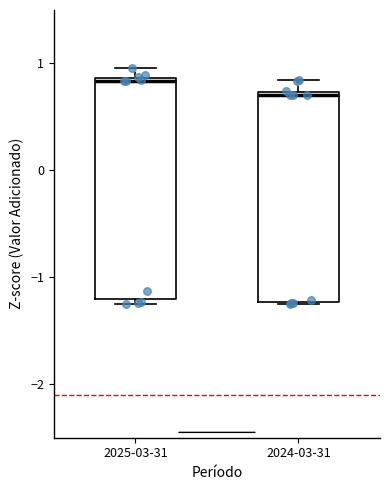

Comparing the boxes themselves (not the whiskers), which one is the tallest?

2025-03-31